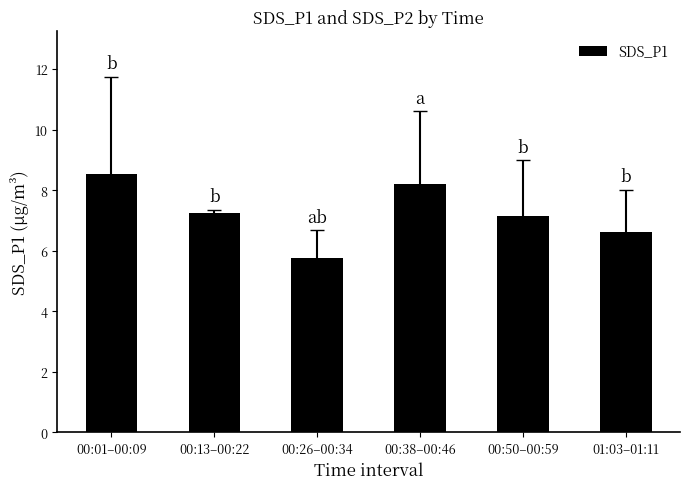

What is the ratio of the value at 00:01–00:09 to the value at 00:26–00:34?

1.5